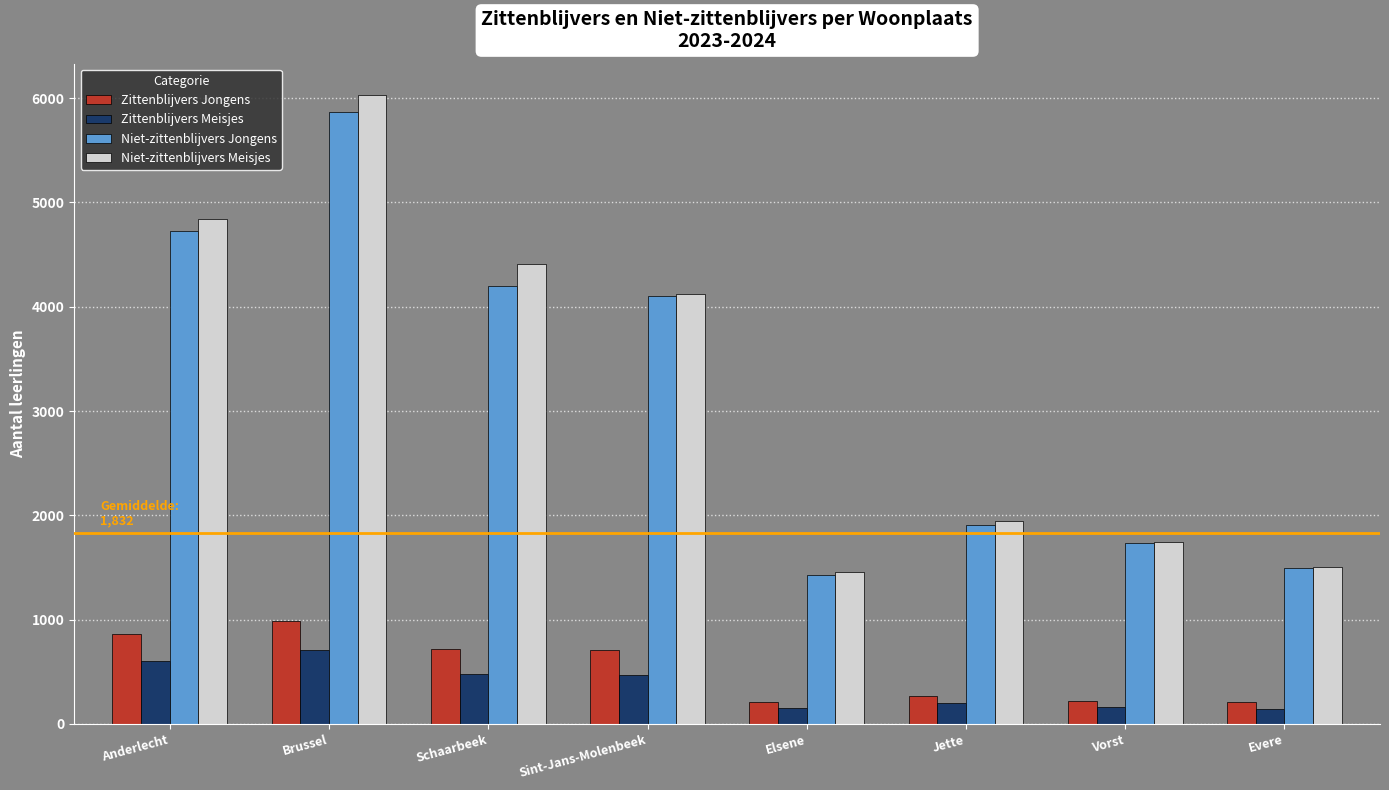

What is the approximate value of Niet-zittenblijvers Meisjes at Evere, to the nearest 100?

1500